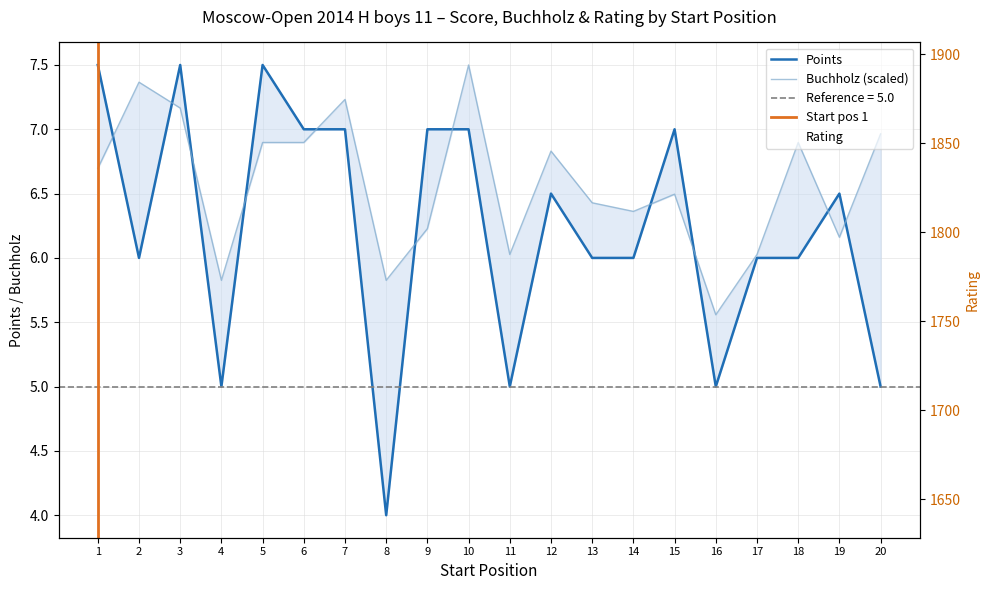

At how many categories does at least one series exceed 831?

20